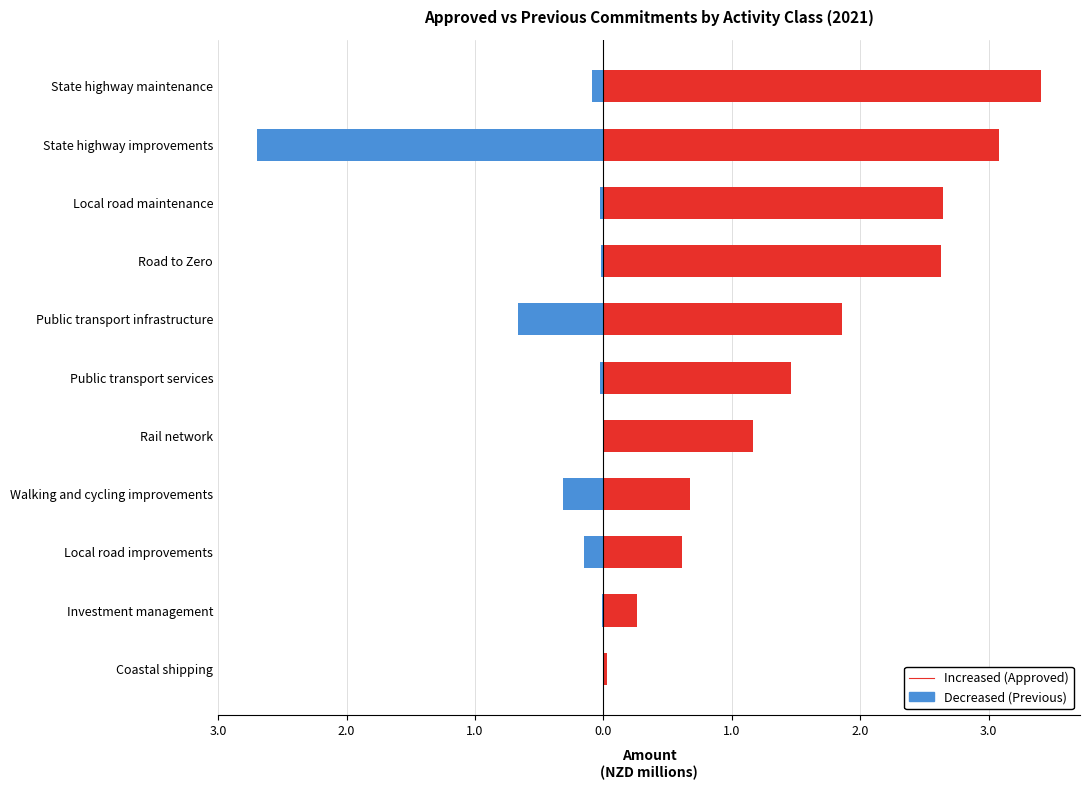

The value of PreviousCommitments at State highway maintenance is -0.1. True or false?

True